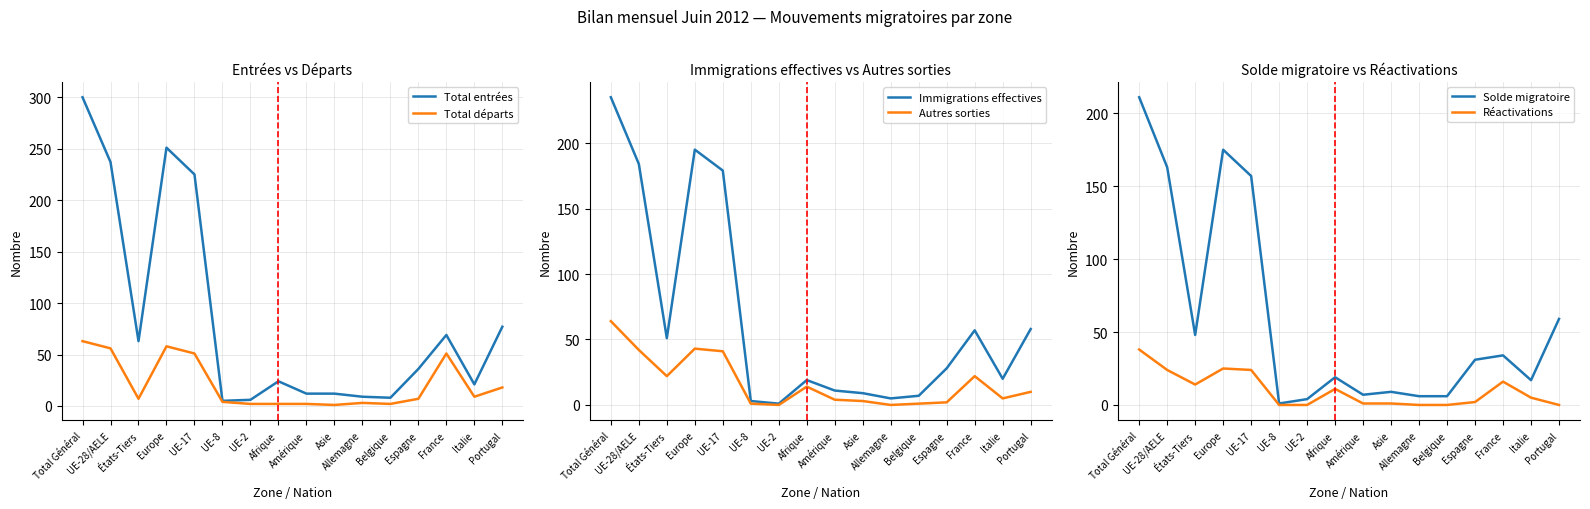

Reading right to left, transcribe all the data shown in this chart.

Total entrées: Portugal=77	Italie=21	France=69	Espagne=36	Belgique=8	Allemagne=9	Asie=12	Amérique=12	Afrique=24	UE-2=6	UE-8=5	UE-17=225	Europe=251	États-Tiers=63	UE-28/AELE=237	Total Général=300
Total départs: Portugal=18	Italie=9	France=51	Espagne=7	Belgique=2	Allemagne=3	Asie=1	Amérique=2	Afrique=2	UE-2=2	UE-8=4	UE-17=51	Europe=58	États-Tiers=7	UE-28/AELE=56	Total Général=63
Immigrations effectives: Portugal=58	Italie=20	France=57	Espagne=28	Belgique=7	Allemagne=5	Asie=9	Amérique=11	Afrique=19	UE-2=1	UE-8=3	UE-17=179	Europe=195	États-Tiers=51	UE-28/AELE=184	Total Général=235
Autres sorties: Portugal=10	Italie=5	France=22	Espagne=2	Belgique=1	Allemagne=0	Asie=3	Amérique=4	Afrique=14	UE-2=0	UE-8=1	UE-17=41	Europe=43	États-Tiers=22	UE-28/AELE=42	Total Général=64
Solde migratoire: Portugal=59	Italie=17	France=34	Espagne=31	Belgique=6	Allemagne=6	Asie=9	Amérique=7	Afrique=19	UE-2=4	UE-8=1	UE-17=157	Europe=175	États-Tiers=48	UE-28/AELE=163	Total Général=211
Réactivations: Portugal=0	Italie=5	France=16	Espagne=2	Belgique=0	Allemagne=0	Asie=1	Amérique=1	Afrique=11	UE-2=0	UE-8=0	UE-17=24	Europe=25	États-Tiers=14	UE-28/AELE=24	Total Général=38